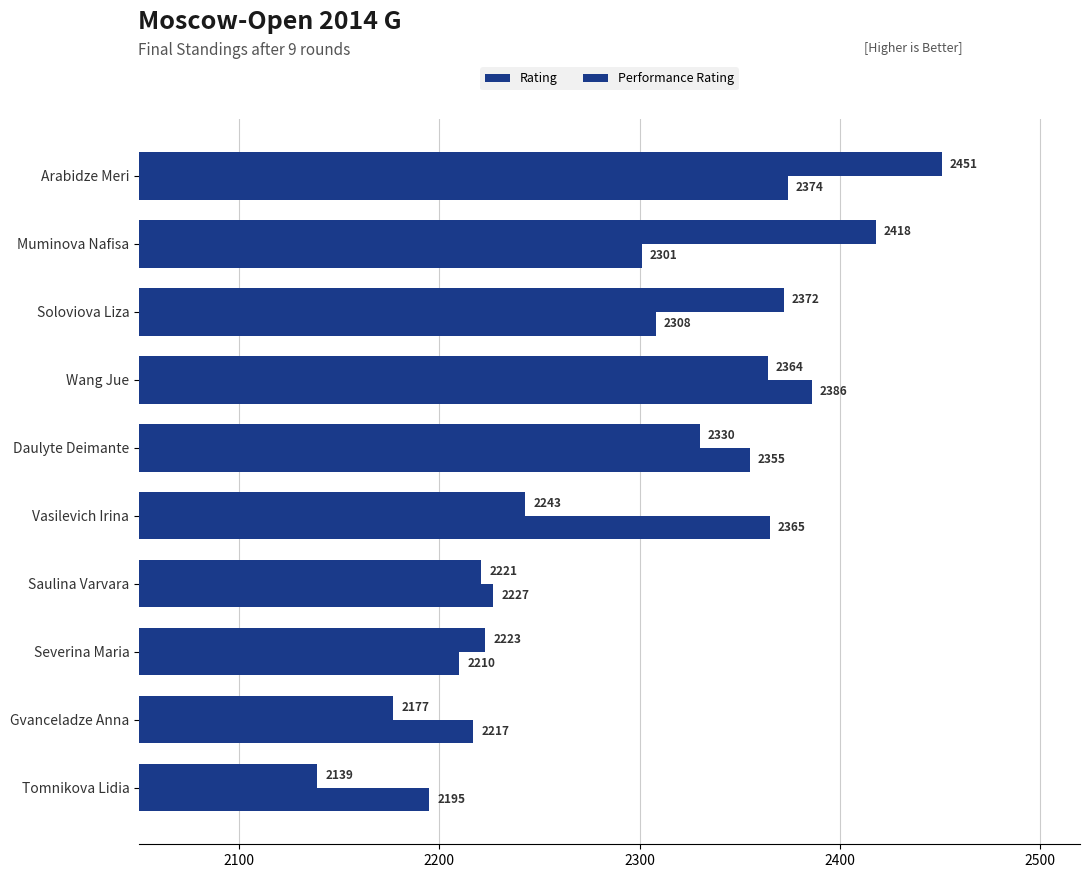

At how many categories does at least one series exceed 2310?

6